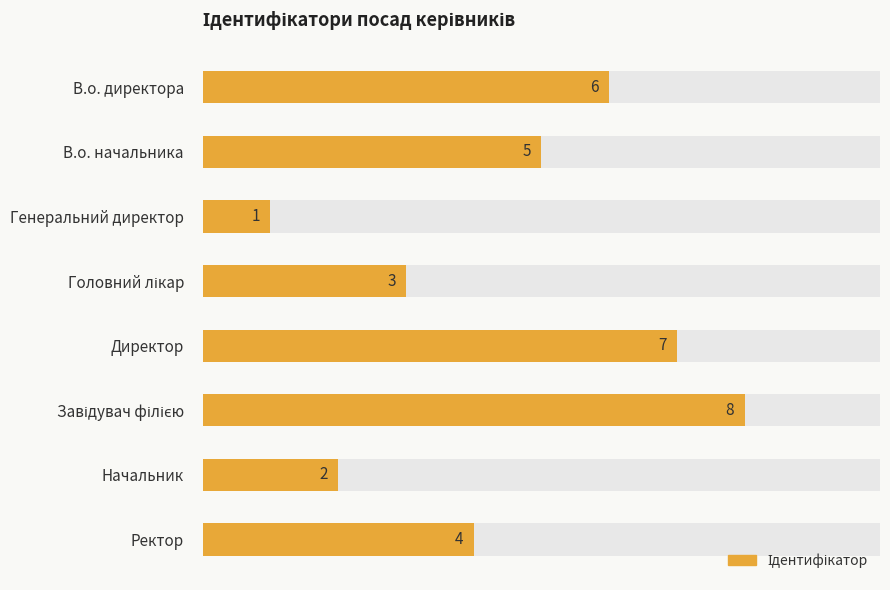

What is the sum of the values at Головний лікар and В.о. начальника?

8